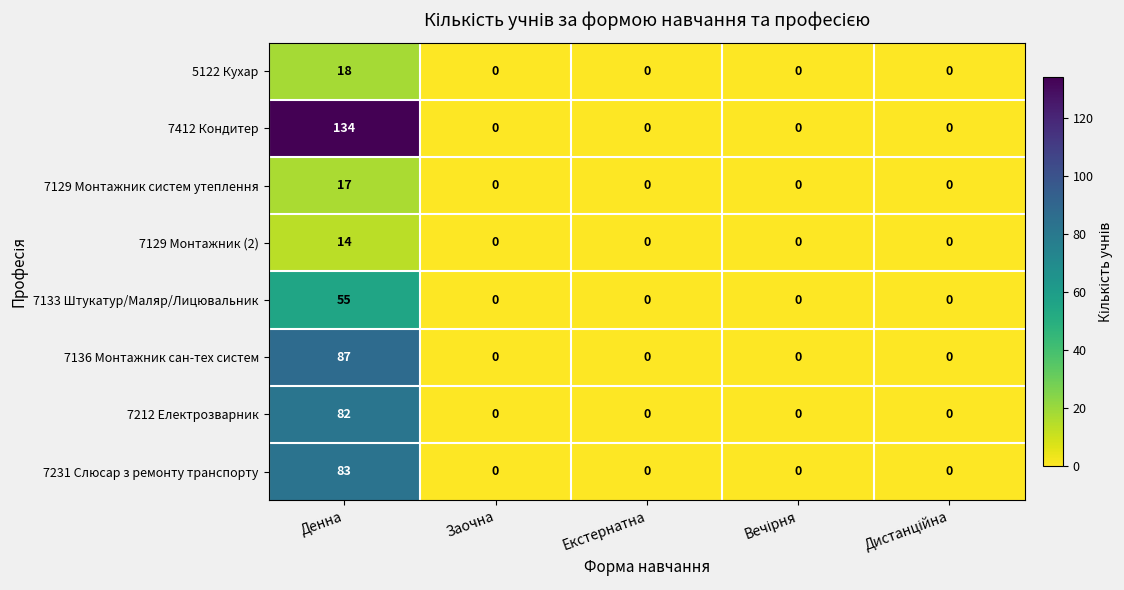

The value of 7129 Монтажник (2) at Денна is 7. True or false?

False